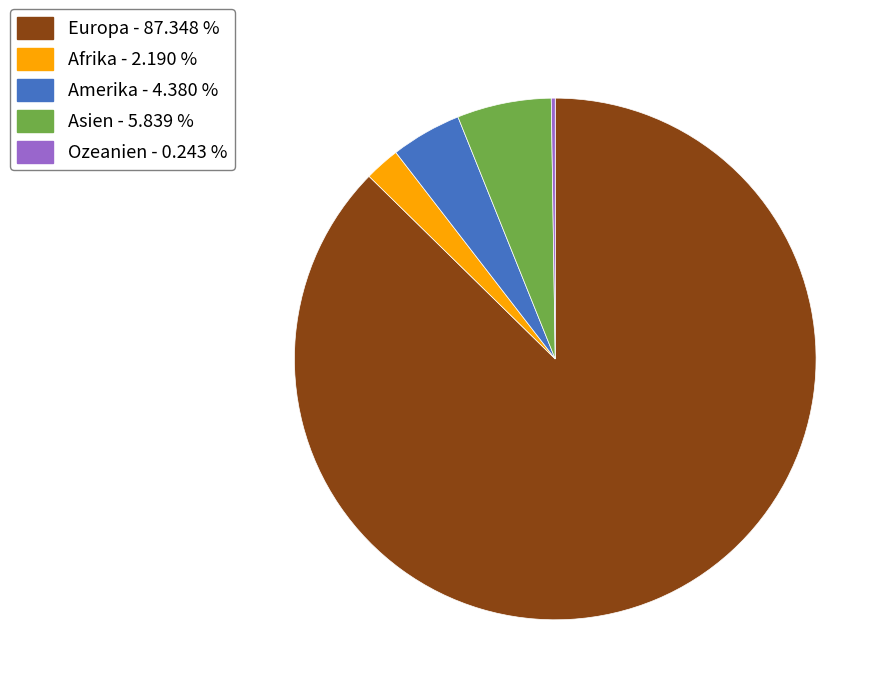

Which has a higher value, Afrika or Asien?

Asien